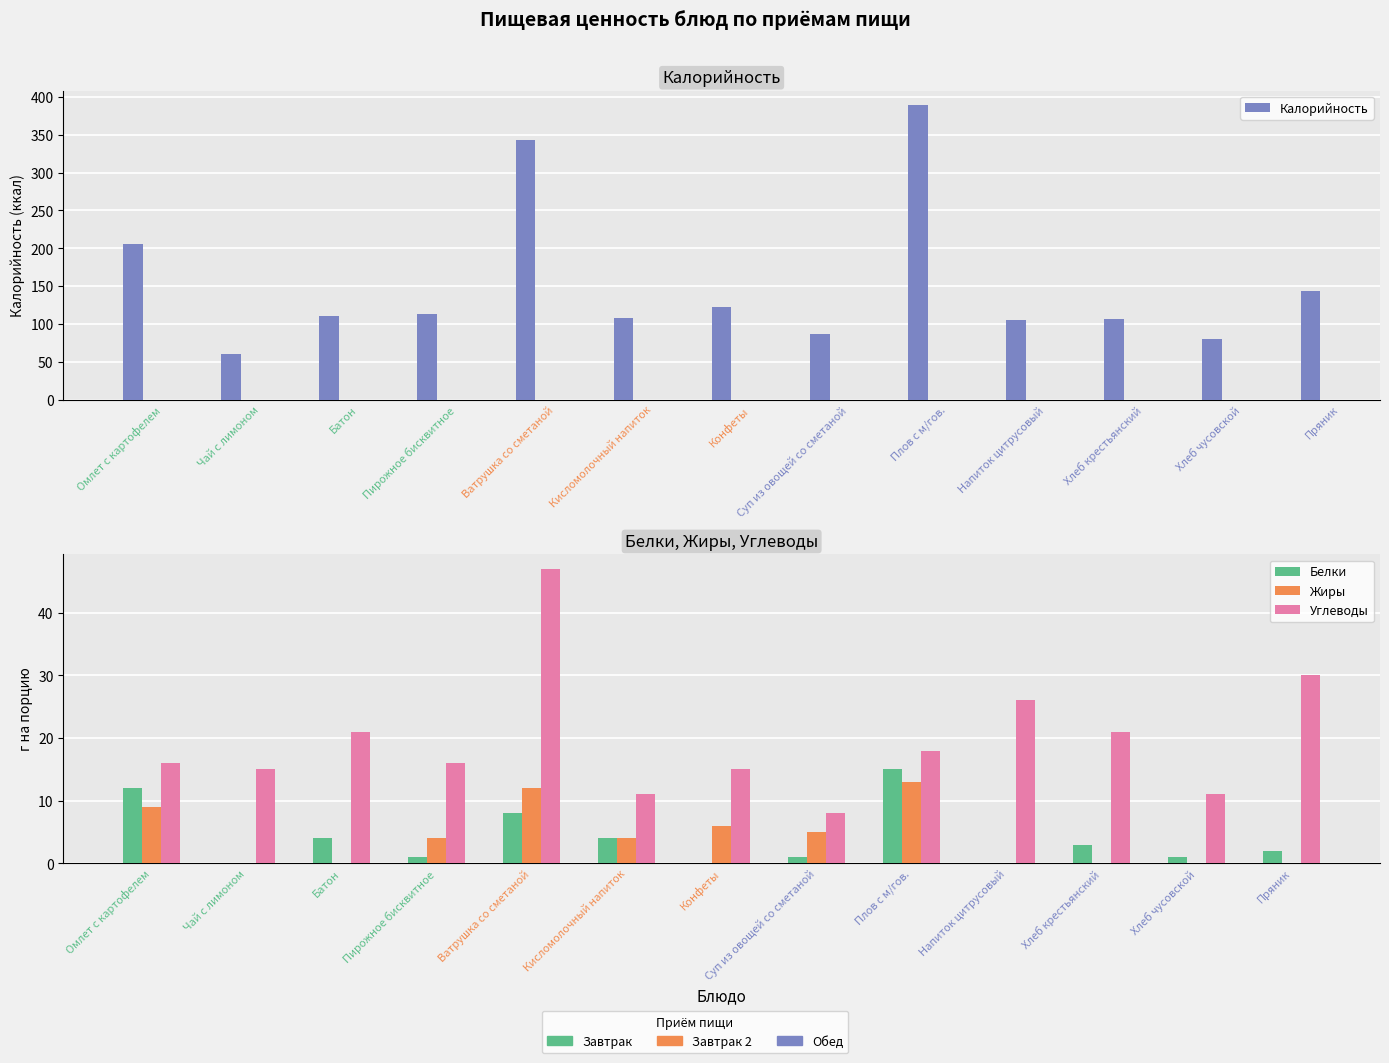

Which series has the largest total across all categories?

Калорийность